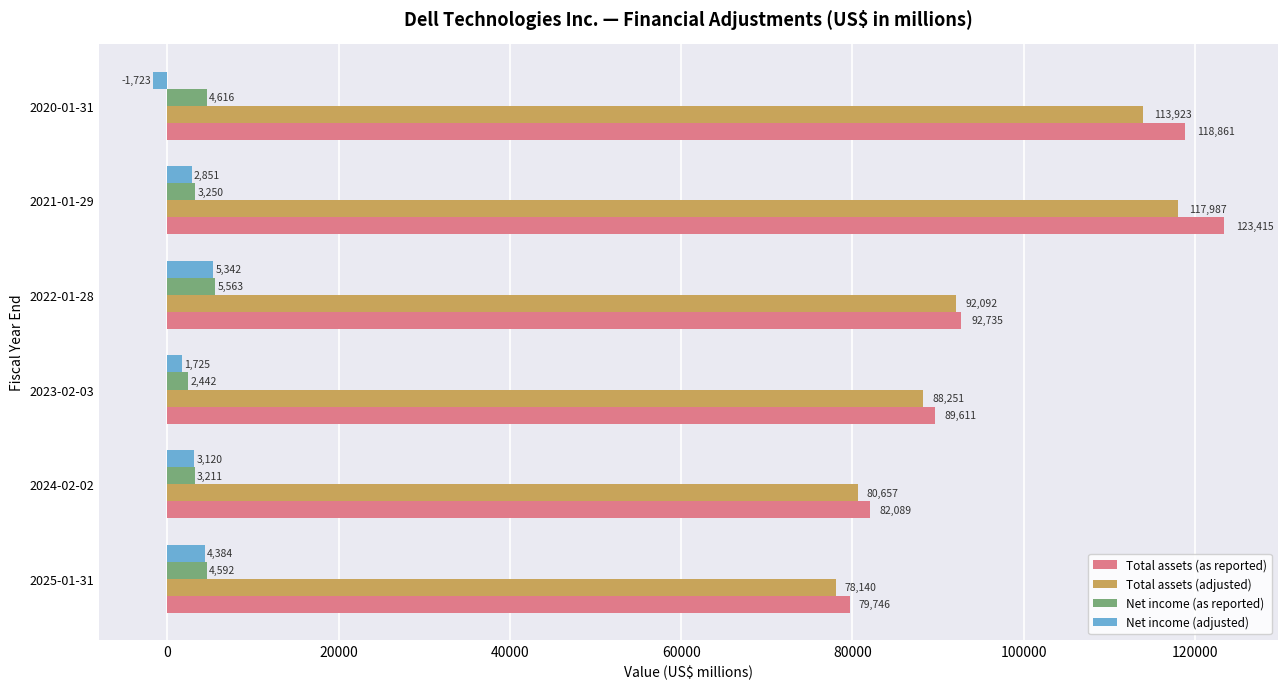

What is the approximate value of Net income (adjusted) at 2021-01-29?

2851